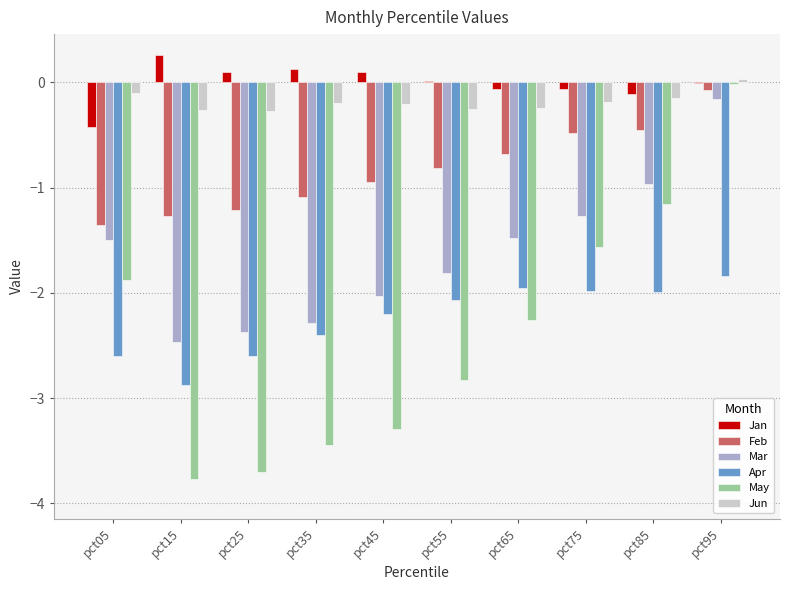

Between pct65 and pct95, which series saw the biggest shift?

May